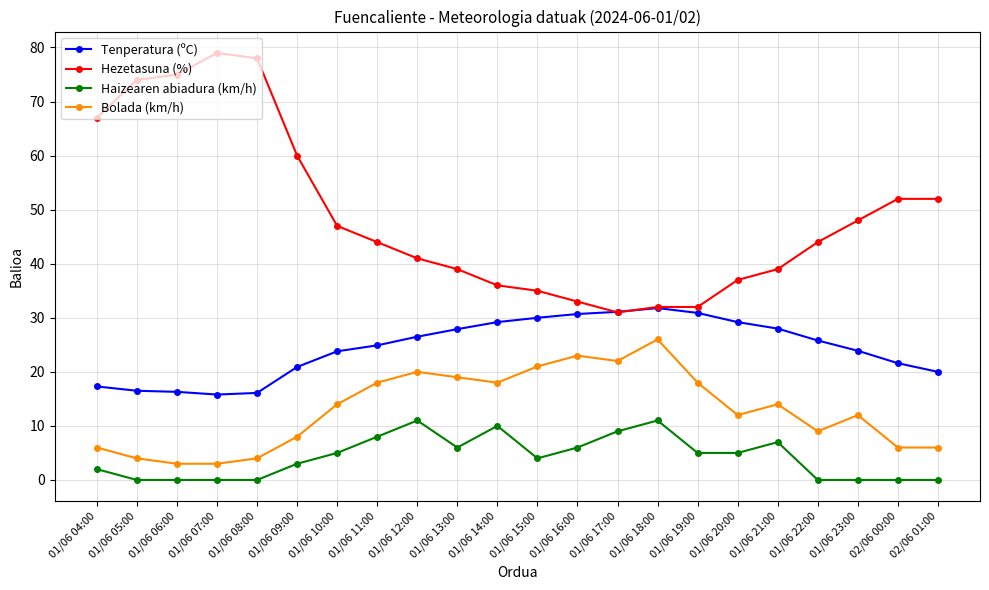

What is the label of the 3rd point from the left?

01/06 06:00